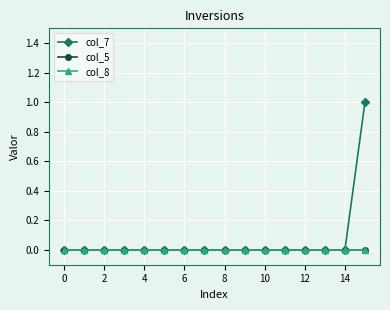

True or false: col_7 and col_8 intersect in this chart.

False